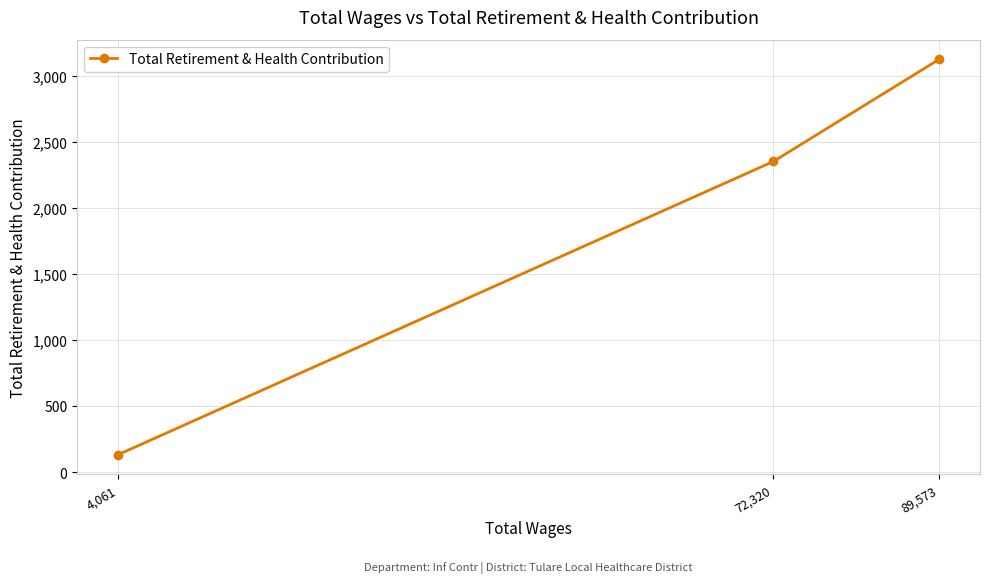

What is the sum of all values?

5604